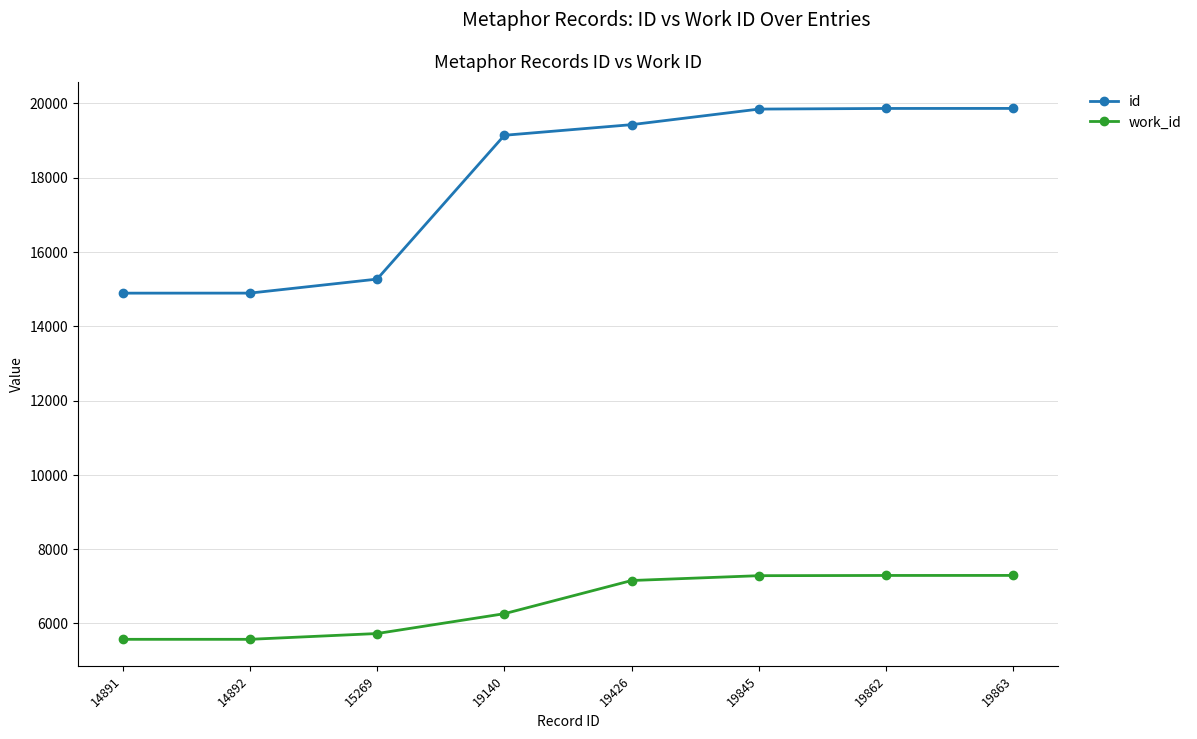

What is the approximate value of work_id at 19426?

7157